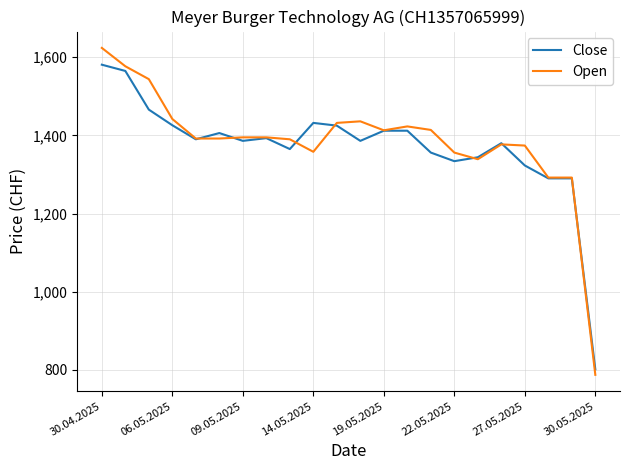

Is this an area chart (filled region under the line)?

No